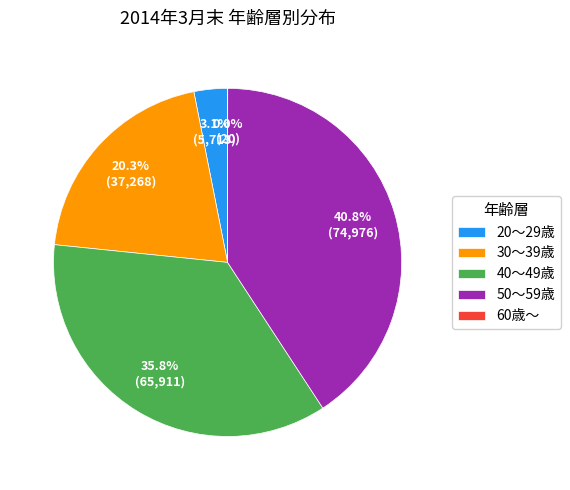

Does 50～59歳 represent more than half of the total?

No